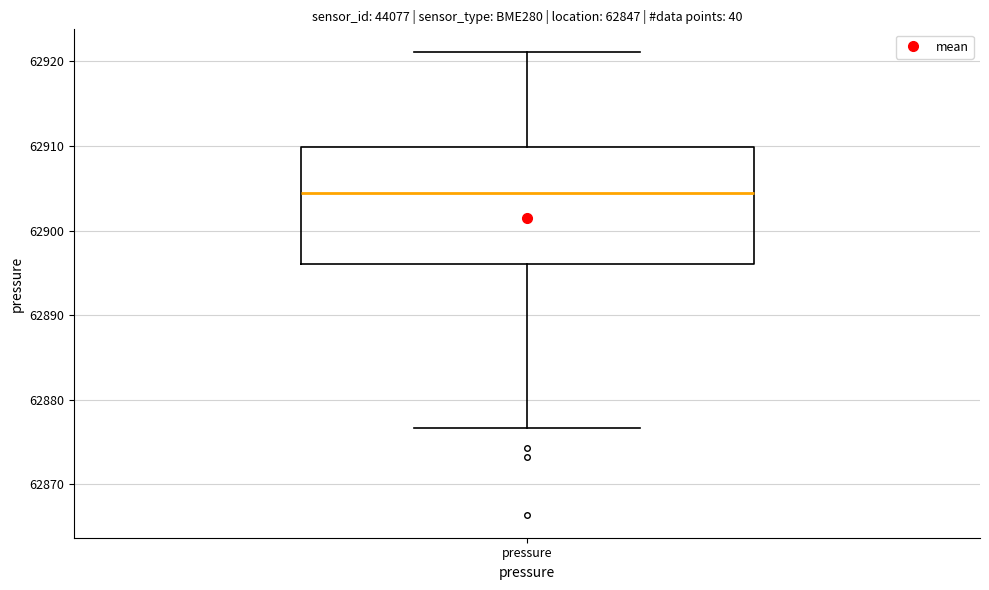

Transcribe this box plot: give where the median line is, the range the box spans, and where the two whiskers end, as read against the y-axis. The values are not printed on the chart, so give them approximately, as read against the axis.

median 62904, box 62896 to 62910, whiskers 62877 to 62921